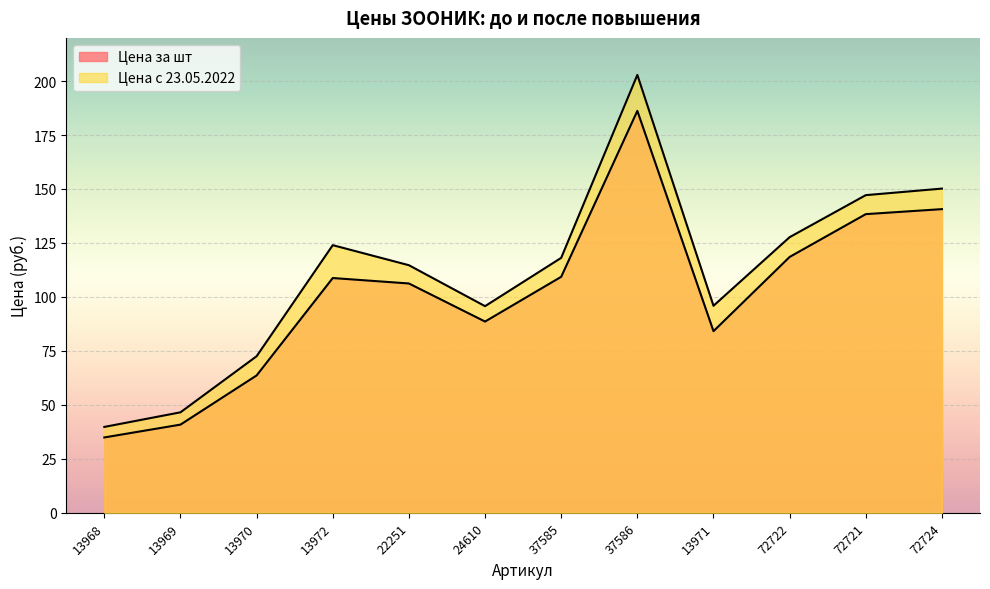

What is the difference between the highest and lowest values at 37586?

16.7